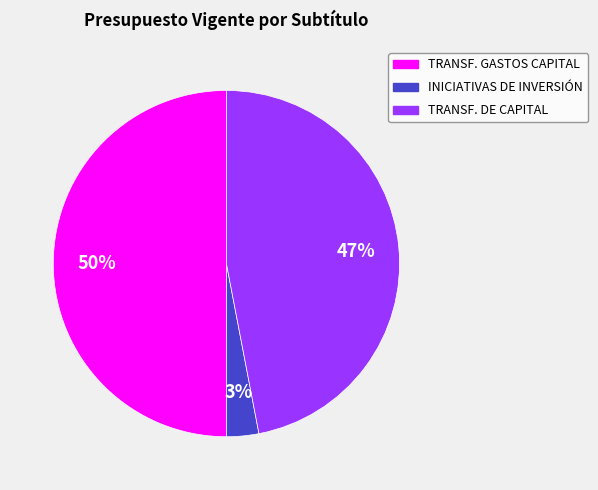

To the nearest percent, what is the difference between the largest and smallest slice percentages?

47%